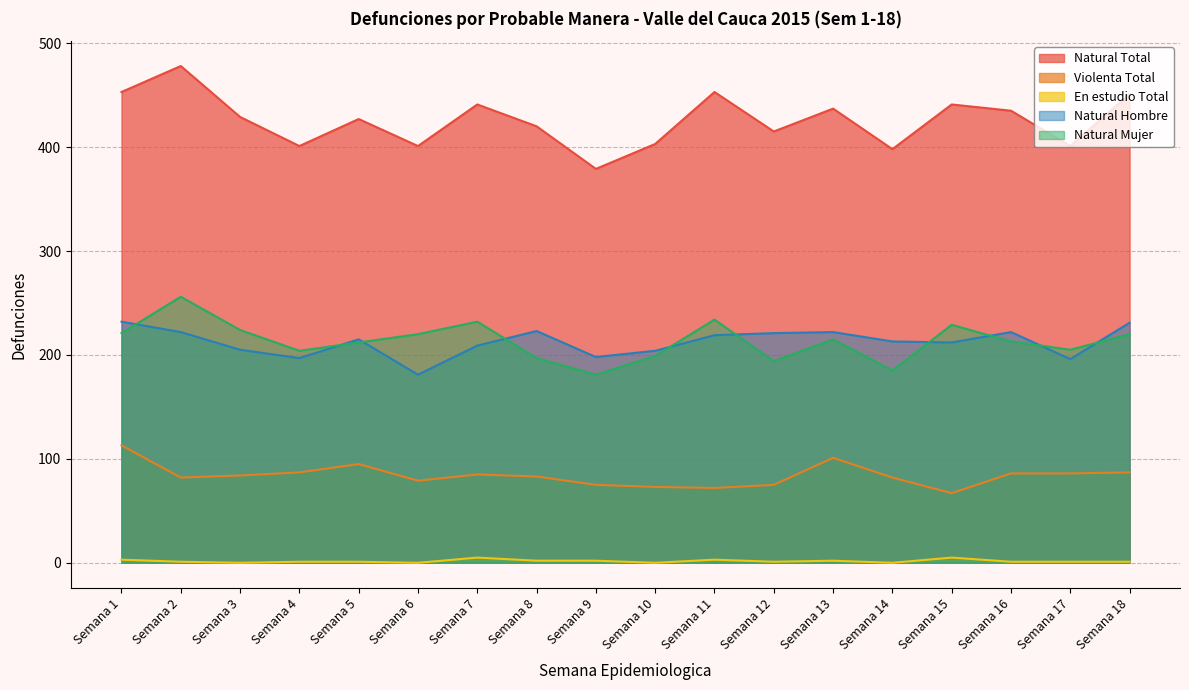

True or false: Natural Hombre and En estudio Total cross at least once.

False